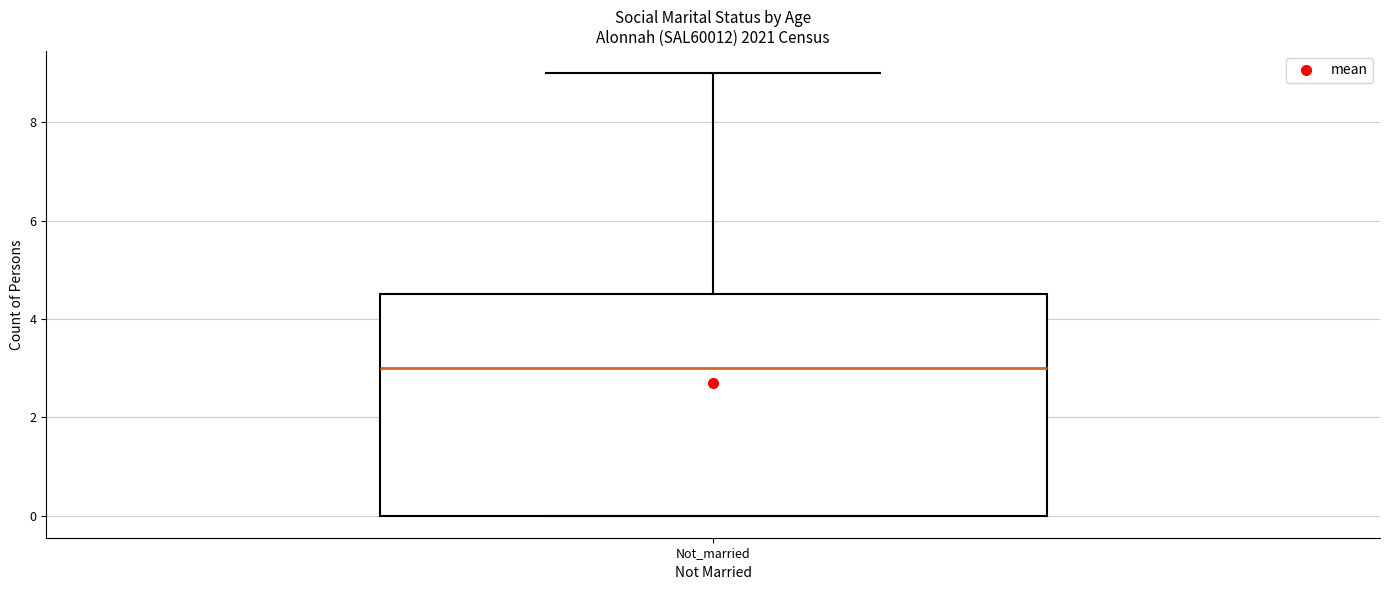

Transcribe this box plot: give where the median line is, the range the box spans, and where the two whiskers end, as read against the y-axis. The values are not printed on the chart, so give them approximately, as read against the axis.

median 3.0, box 0.0 to 4.6, whiskers 0.0 to 9.0